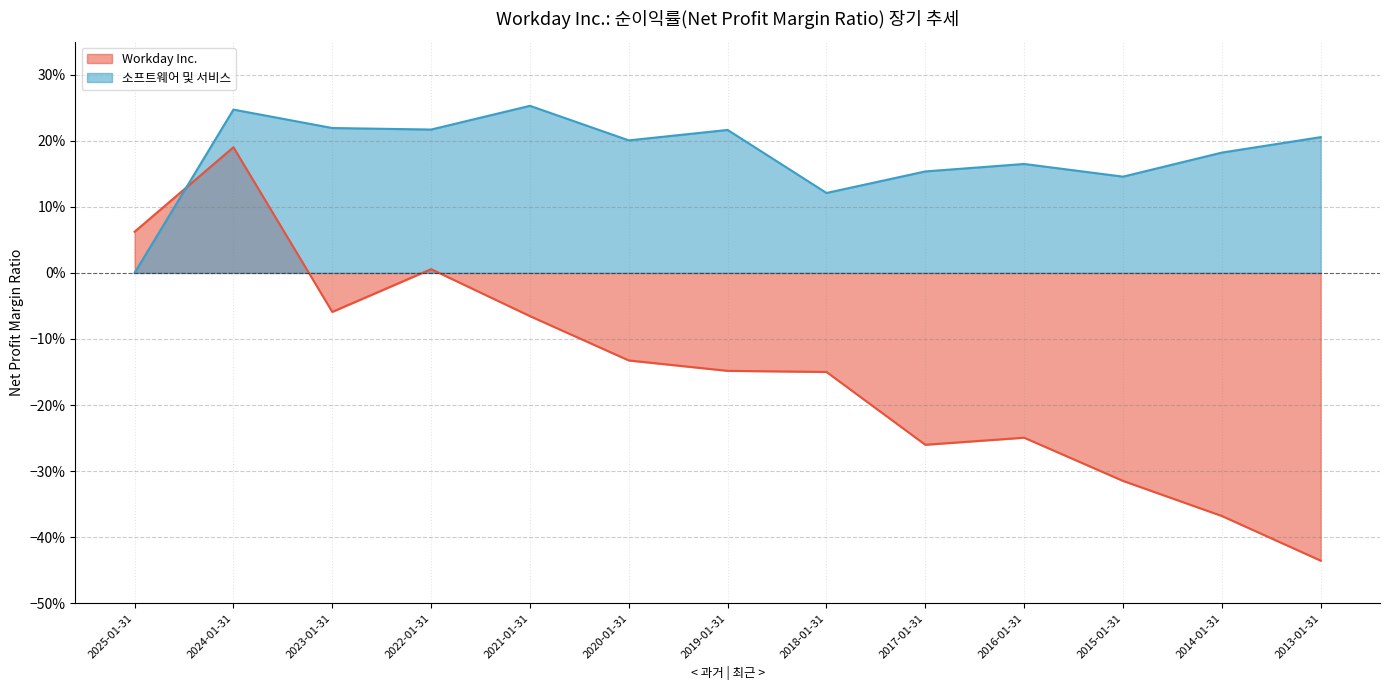

Reading left to right, extract all data points from this chart.

Workday Inc.: 0.1	0.2	-0.1	0.0	-0.1	-0.1	-0.1	-0.1	-0.3	-0.2	-0.3	-0.4	-0.4
소프트웨어 및 서비스: 0.0	0.2	0.2	0.2	0.3	0.2	0.2	0.1	0.2	0.2	0.1	0.2	0.2